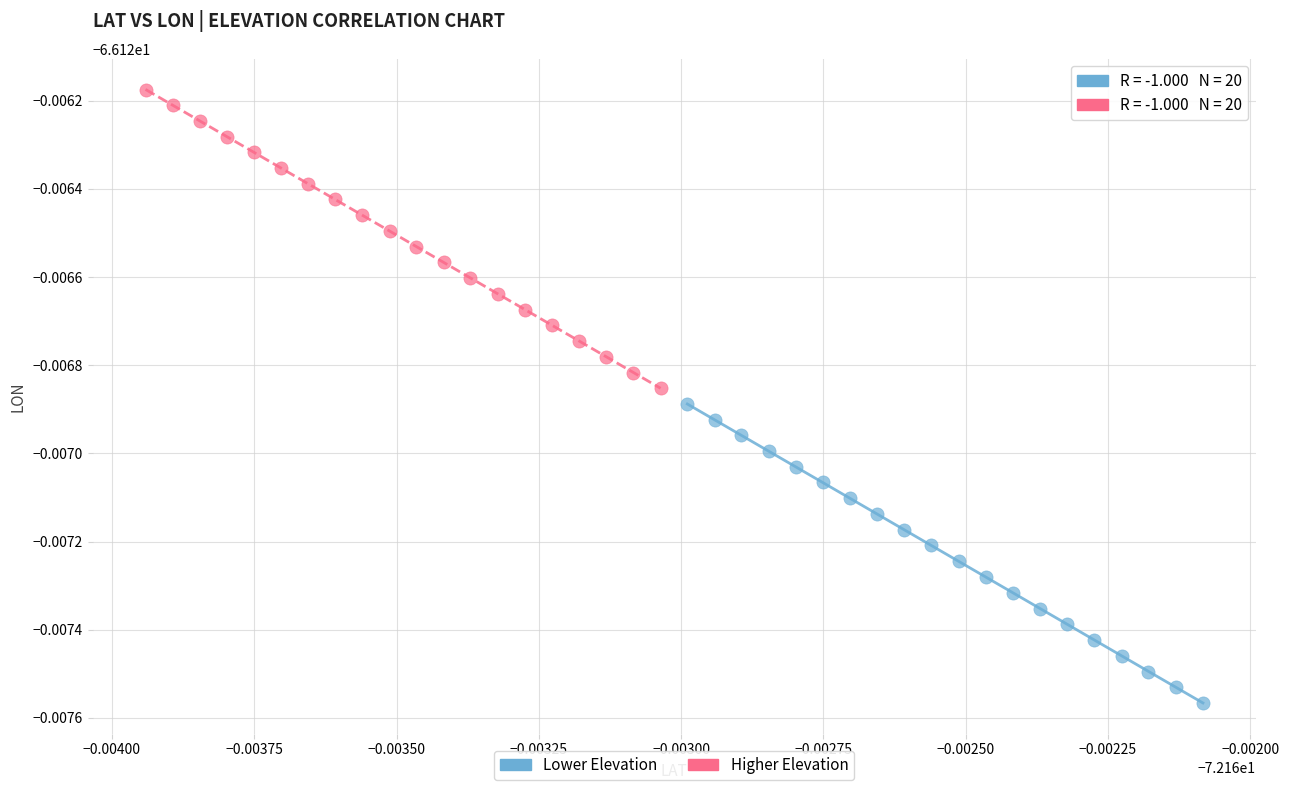

Which series reaches the minimum Y coordinate?

Lower Elevation